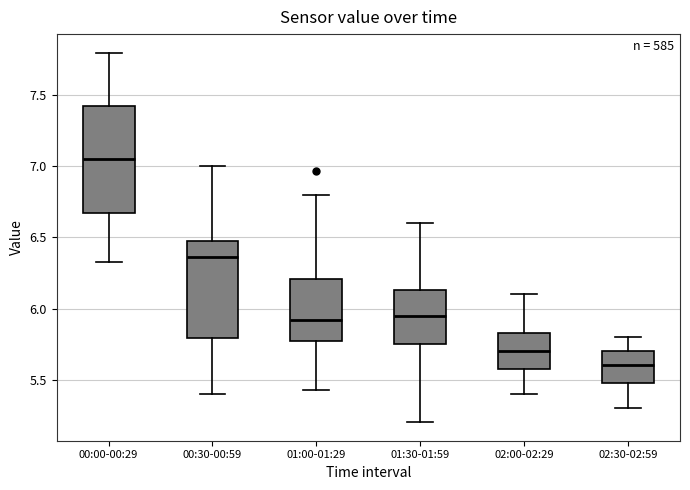

Reading left to right, read every box against the y-axis: the position of its median line, the range the box covers, and the ends of its whiskers. The values are not printed on the chart, so give them approximately, as read against the axis.

00:00-00:29: median 7.05, box 6.65 to 7.45, whiskers 6.35 to 7.80
00:30-00:59: median 6.35, box 5.80 to 6.45, whiskers 5.40 to 7.00
01:00-01:29: median 5.90, box 5.75 to 6.20, whiskers 5.45 to 6.80
01:30-01:59: median 5.95, box 5.75 to 6.15, whiskers 5.20 to 6.60
02:00-02:29: median 5.70, box 5.60 to 5.85, whiskers 5.40 to 6.10
02:30-02:59: median 5.60, box 5.50 to 5.70, whiskers 5.30 to 5.80